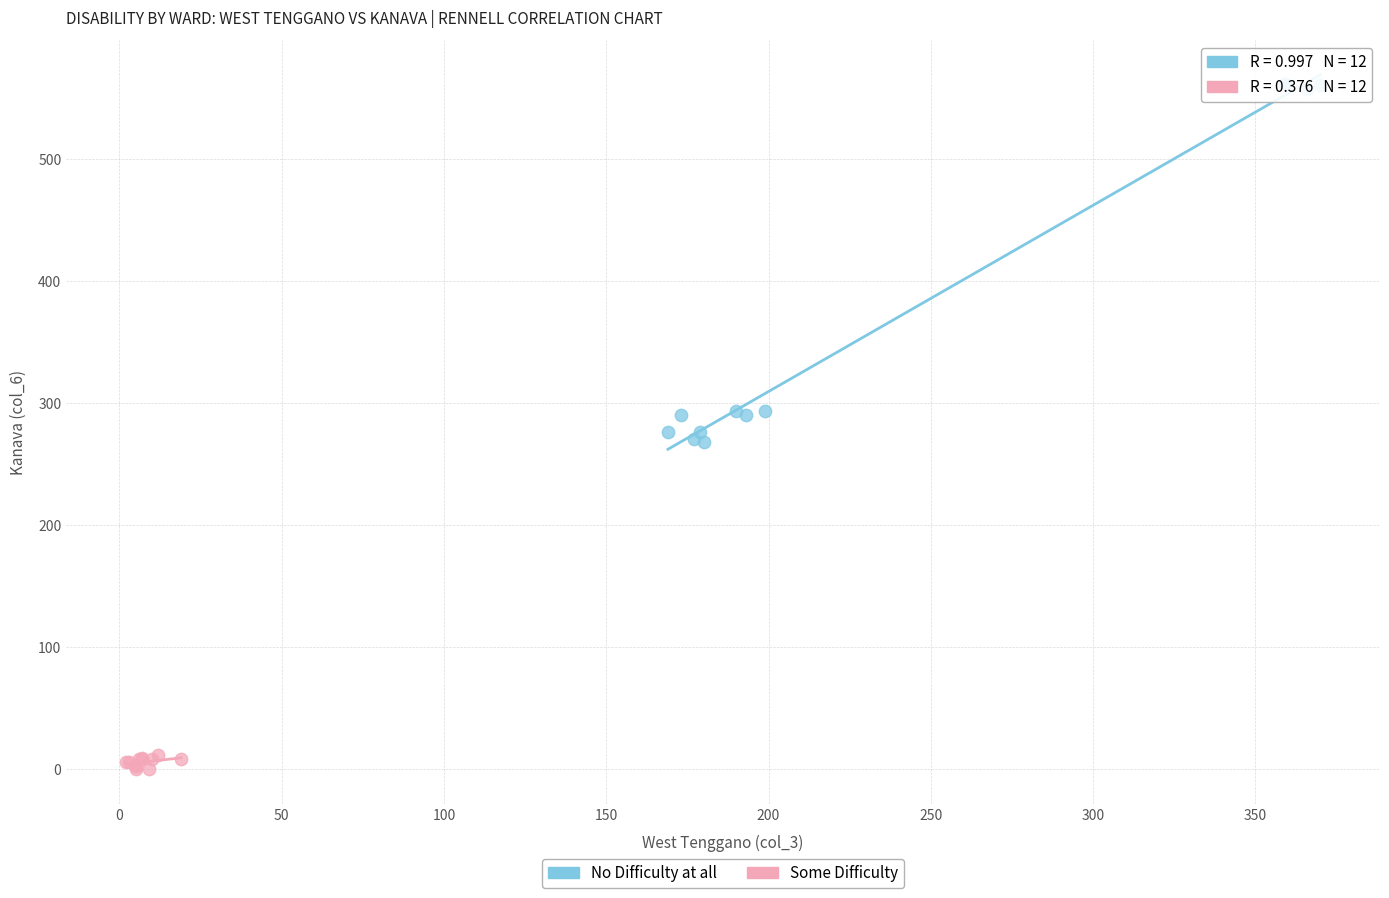

Which series reaches the minimum Y coordinate?

Some Difficulty